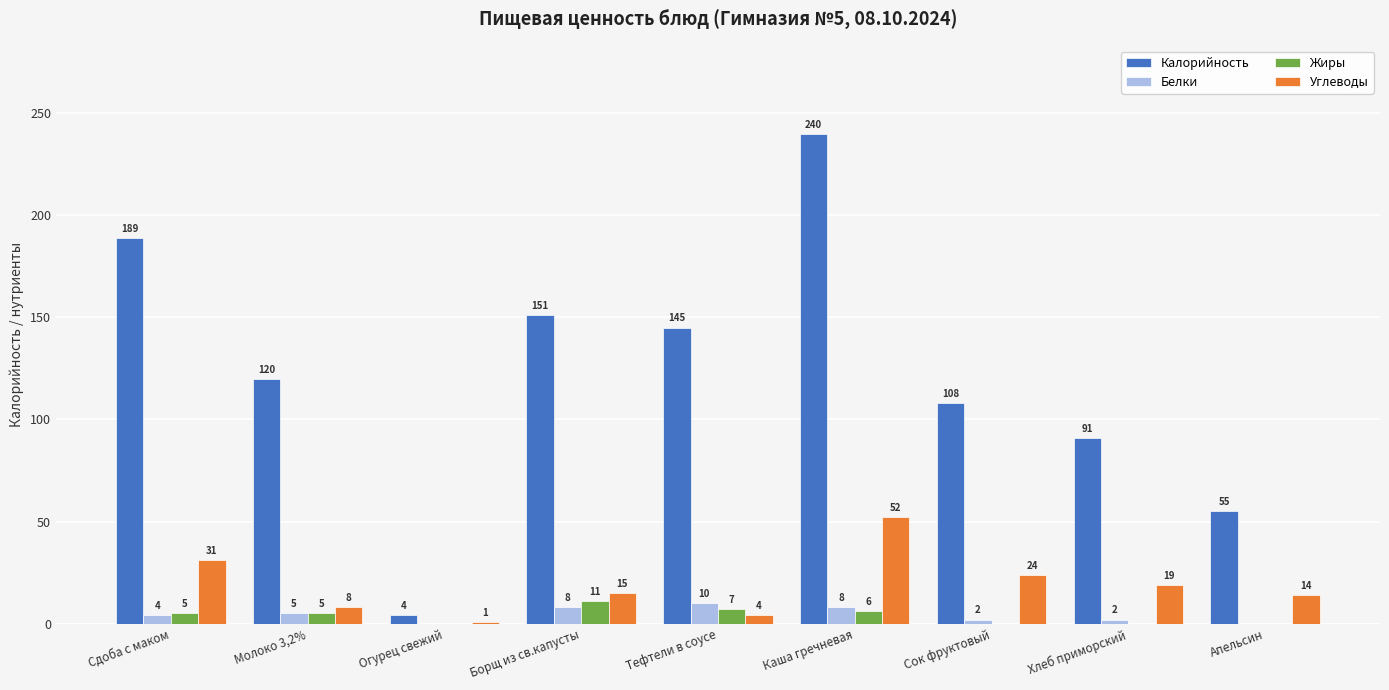

What is the total value across all series at Сдоба с маком?

229